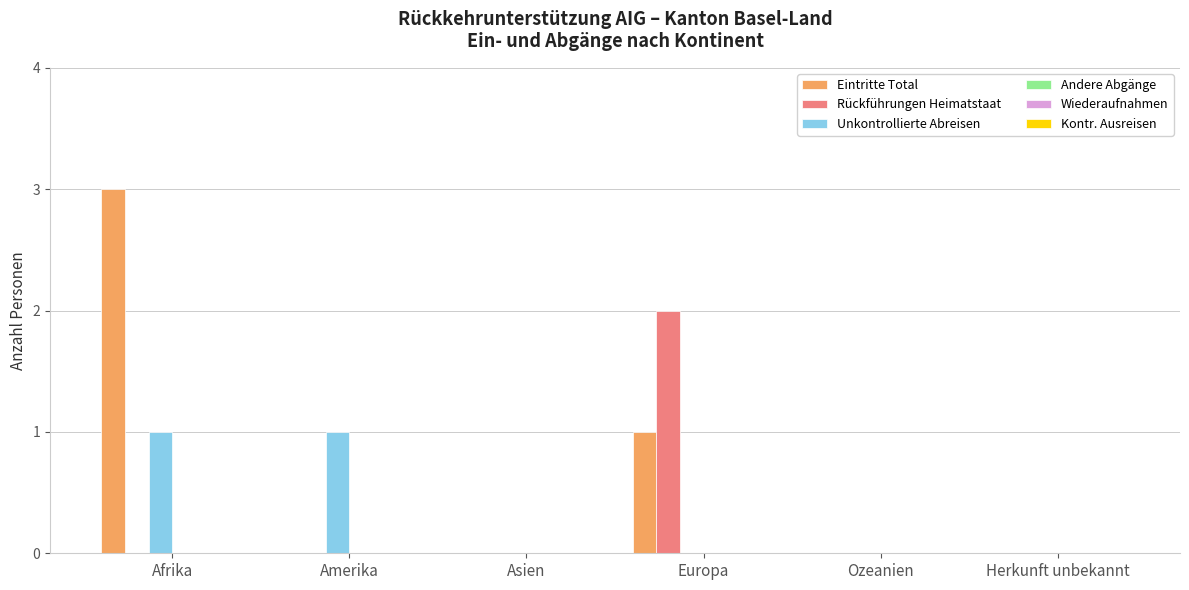

Are the bars grouped side by side (vs. stacked)?

Yes